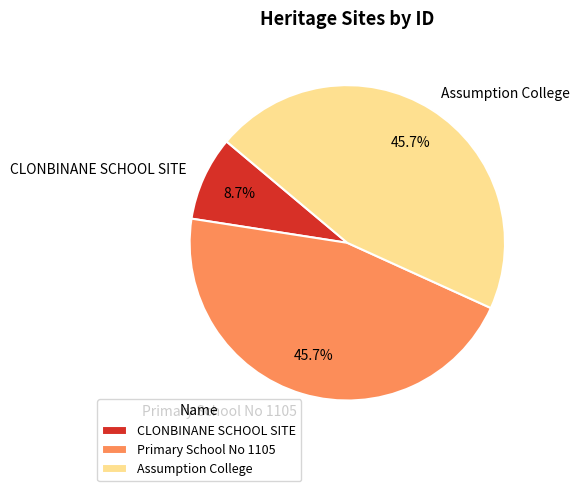

Between CLONBINANE SCHOOL SITE and Assumption College, which is larger?

Assumption College